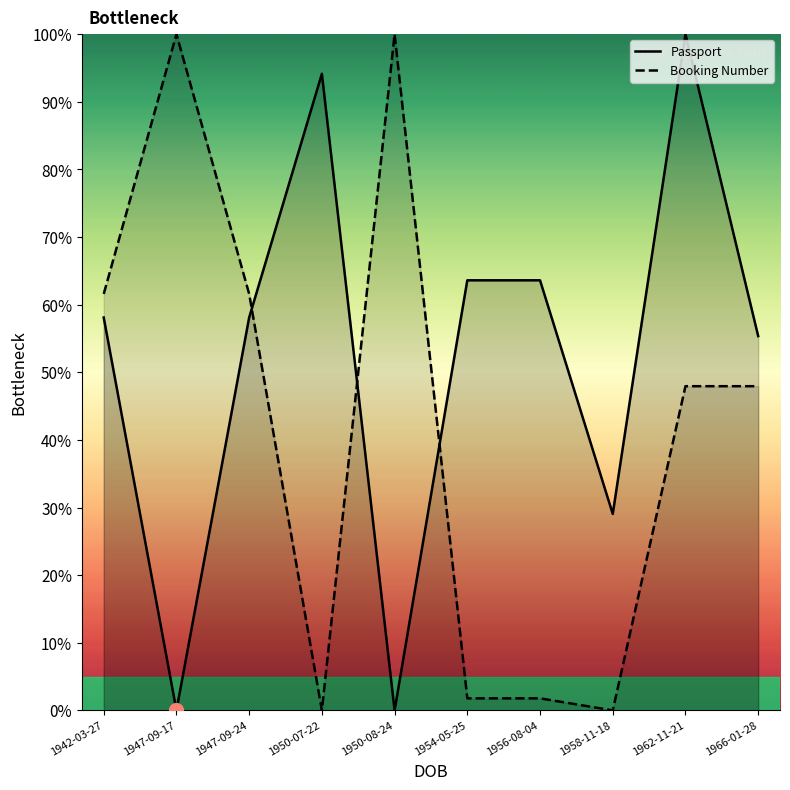

In Booking Number, how many points are lower than both neighbors (excluding endpoints)?

2